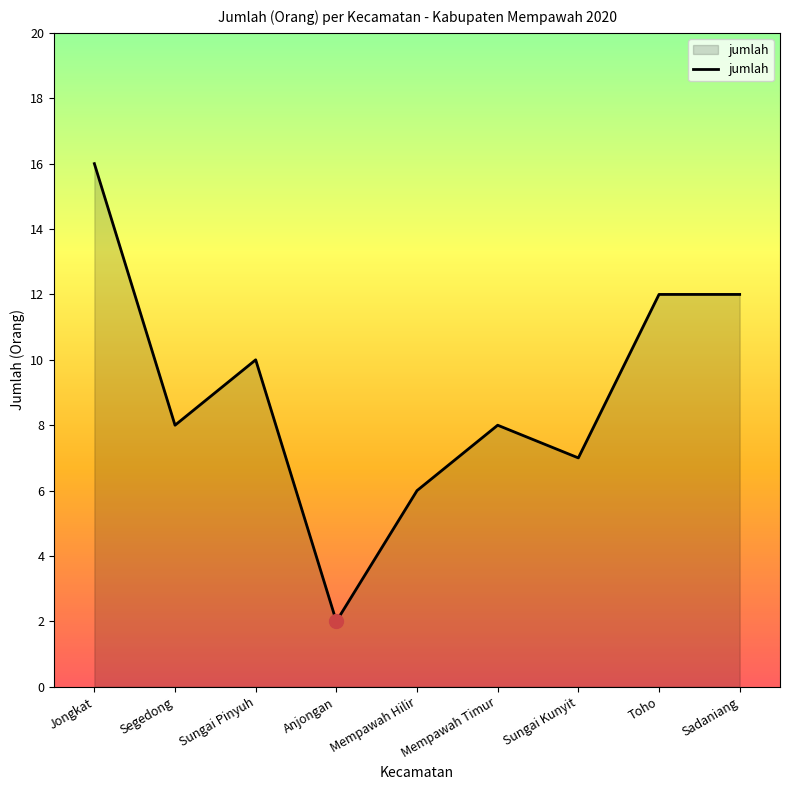

What is the change in value from Segedong to Toho?

+4